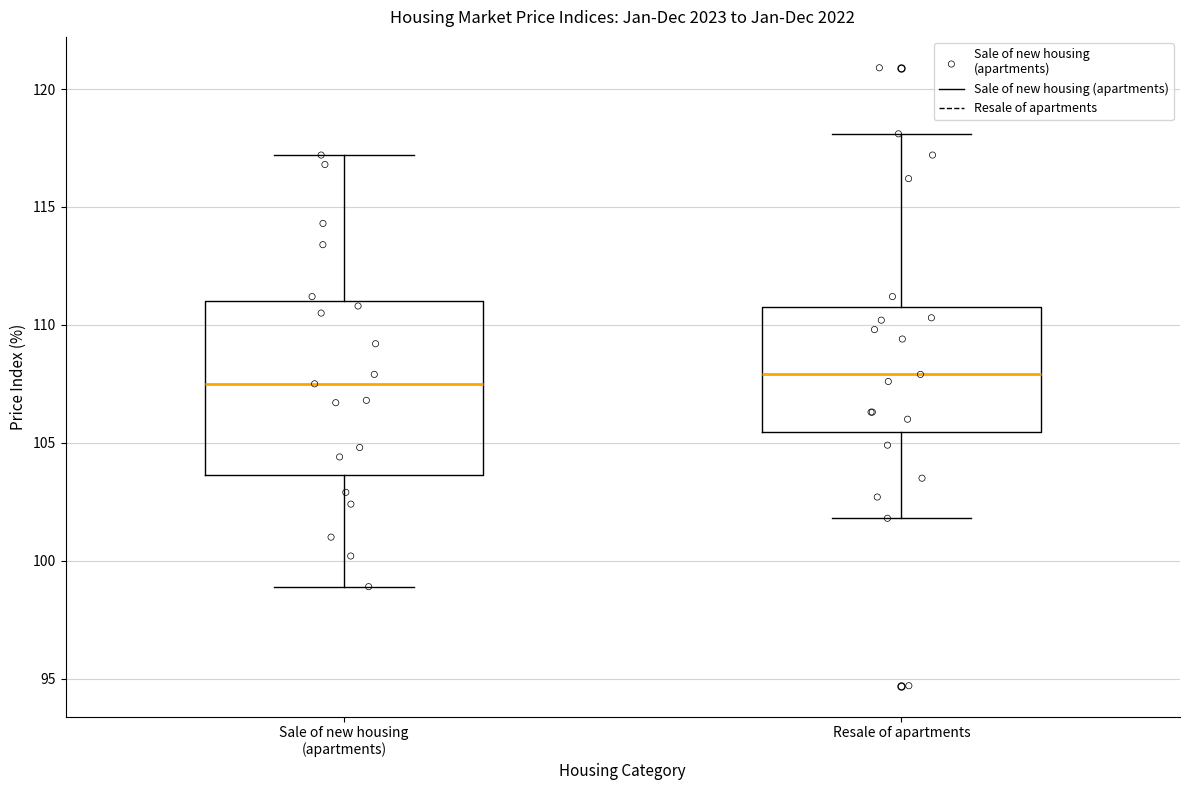

Reading left to right, transcribe this box plot: for each box, give where its median line is, the range the box spans, and where its two whiskers end, as read against the y-axis. The values are not printed on the chart, so give them approximately, as read against the axis.

Sale of new housing (apartments): median 107.5, box 103.5 to 111.0, whiskers 99.0 to 117.0
Resale of apartments: median 108.0, box 105.5 to 111.0, whiskers 102.0 to 118.0